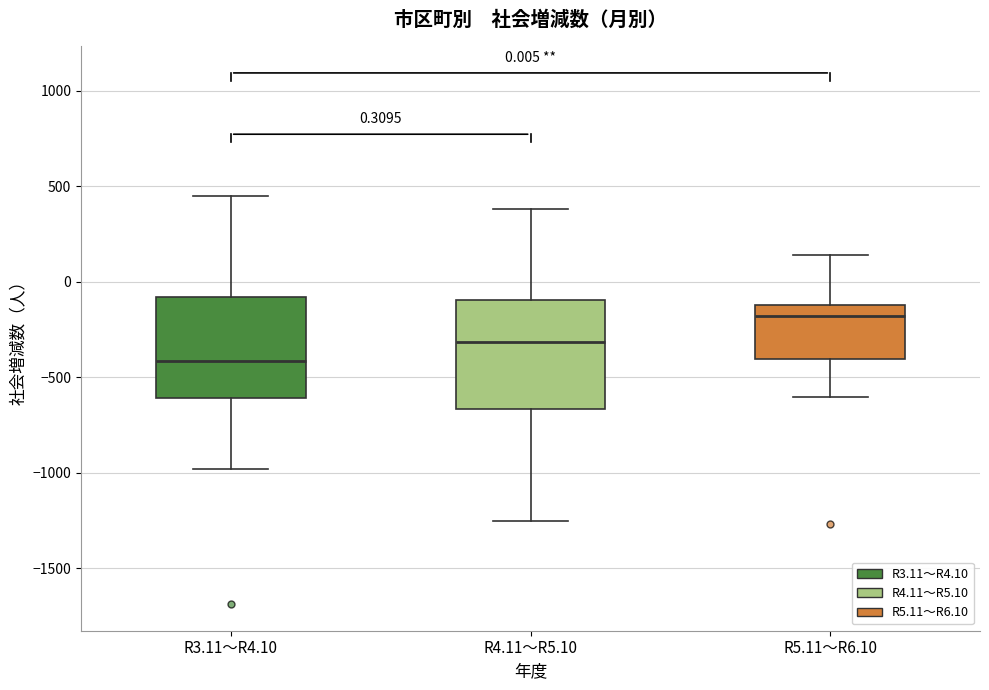

Which box's median line is the lowest?

R3.11～R4.10